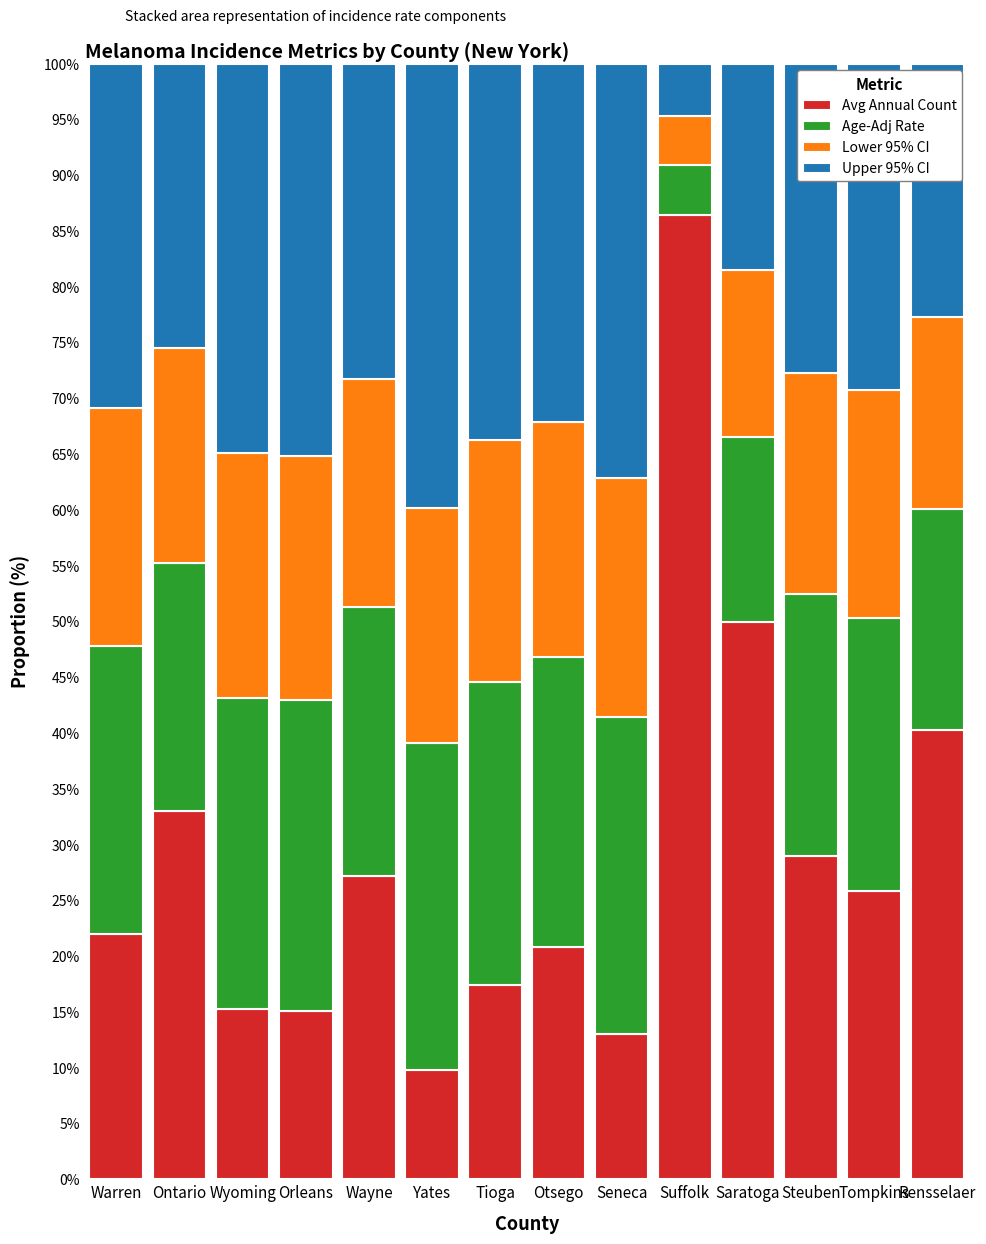

Read the Avg Annual Count value at Ontario.

33.0